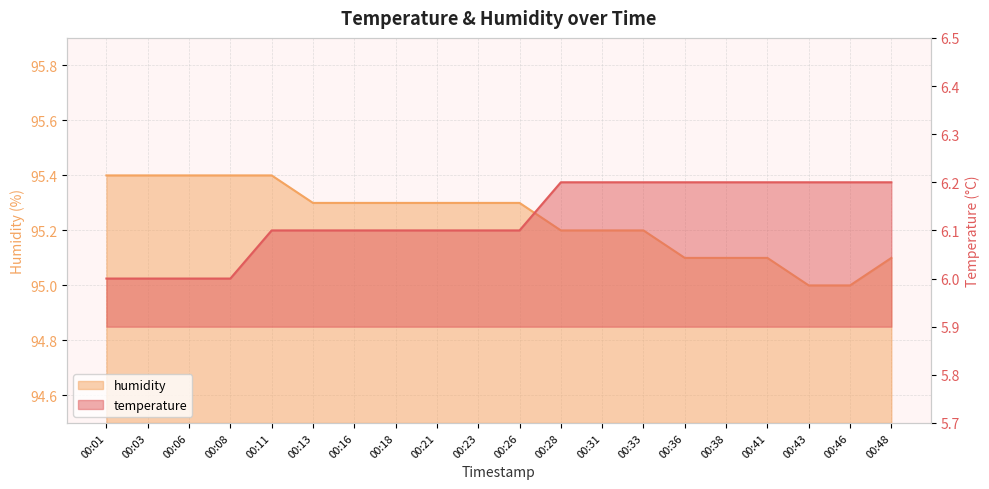

Which series has the largest range (max minus min)?

humidity